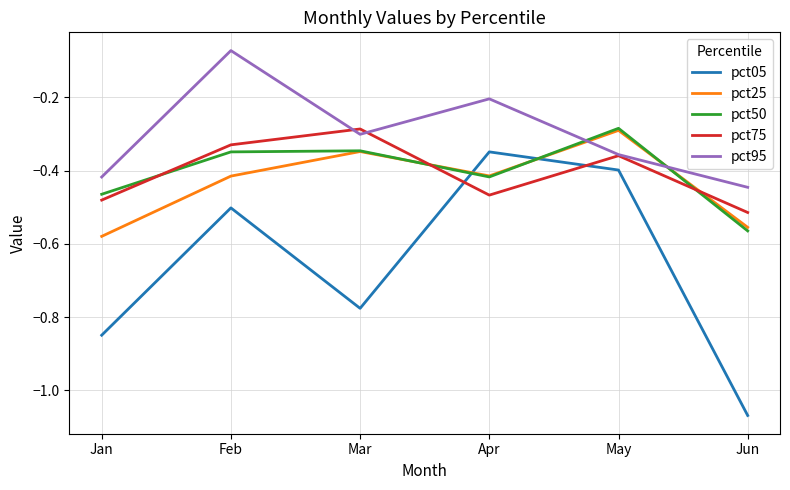

True or false: pct95 has a value of -0.1 at Jan.

False